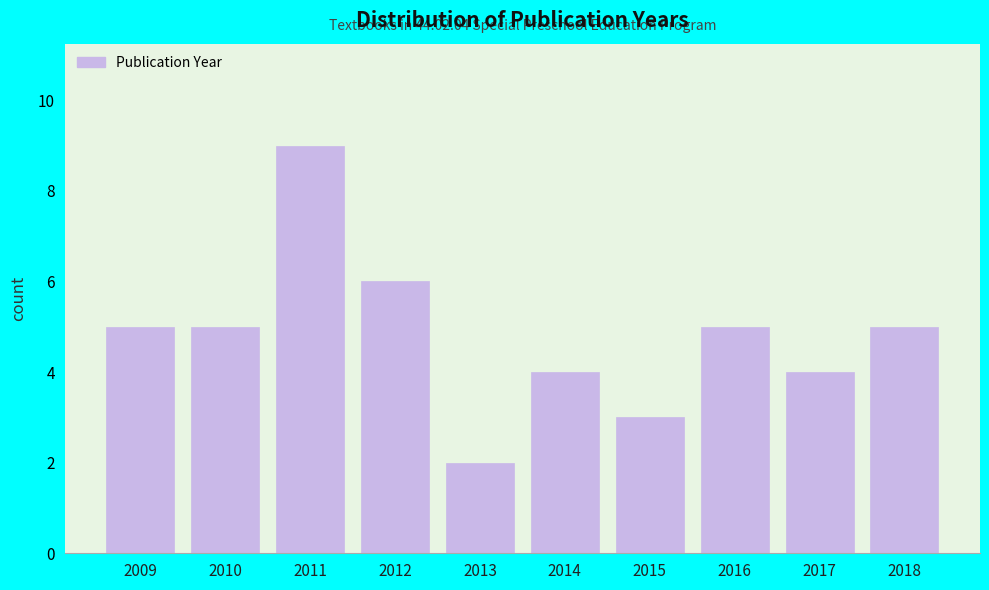

Reading left to right, extract all data points from this chart.

5	5	9	6	2	4	3	5	4	5